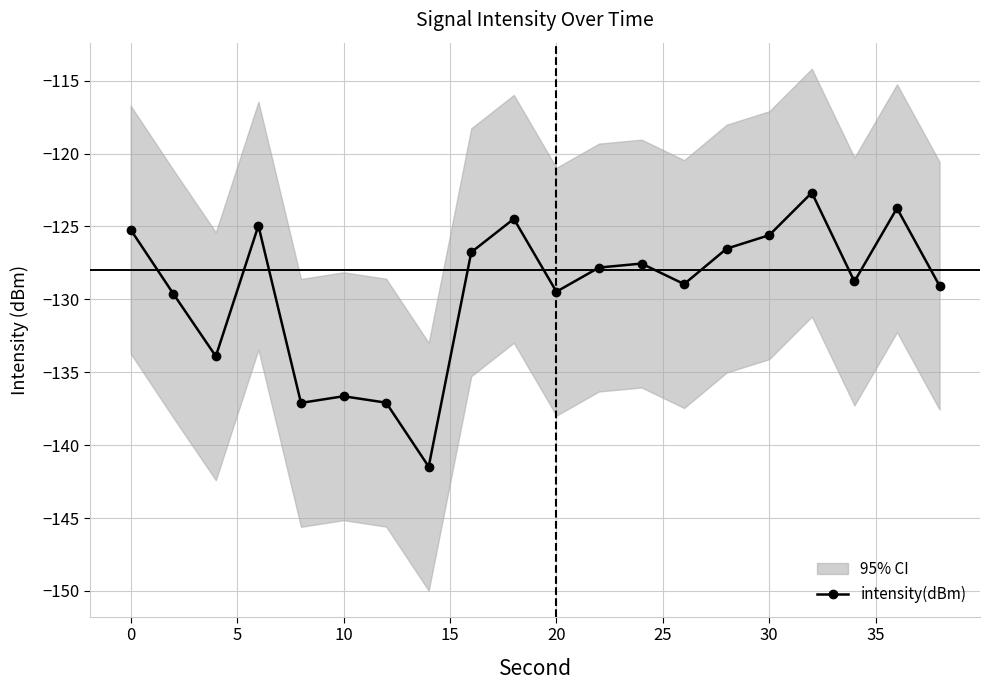

Is it true that intensity(dBm) equals -27.4 at 10?

False